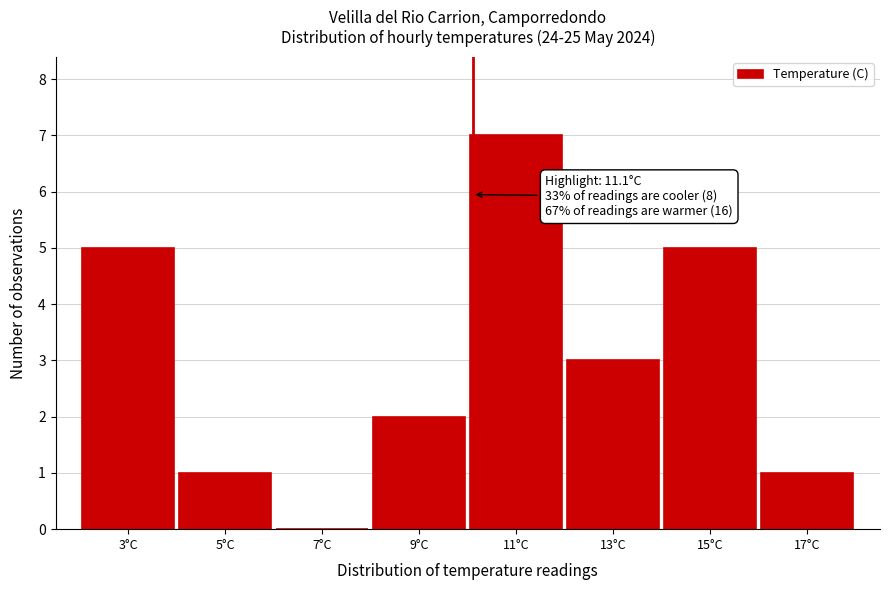

Reading left to right, transcribe all the data shown in this chart.

3°C=5	5°C=1	7°C=0	9°C=2	11°C=7	13°C=3	15°C=5	17°C=1